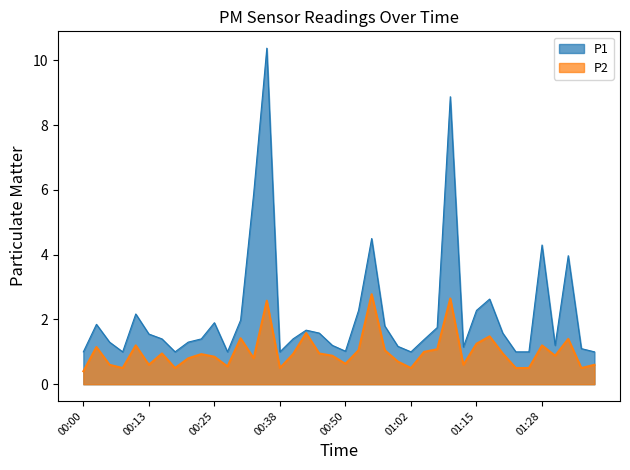

Is it true that P2 equals 0.8 at 00:18?

False